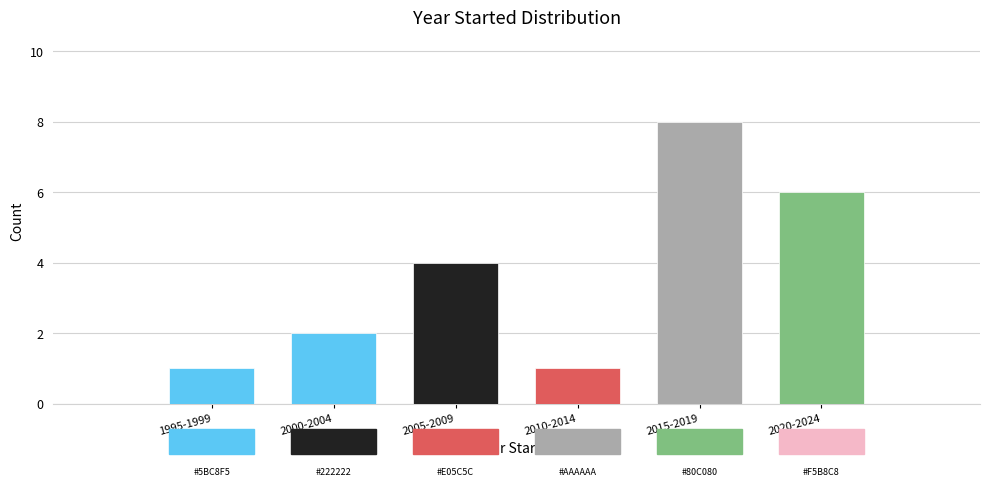

Reading left to right, what are all the values shown in this chart?

1	2	4	1	8	6